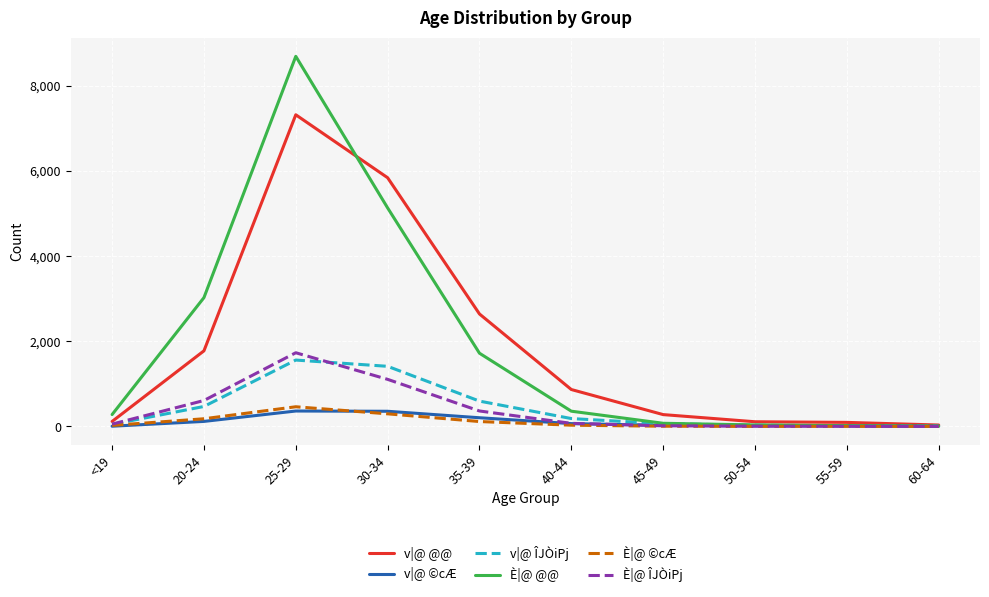

At which label is v|@ @@ closest to 3678?

35-39